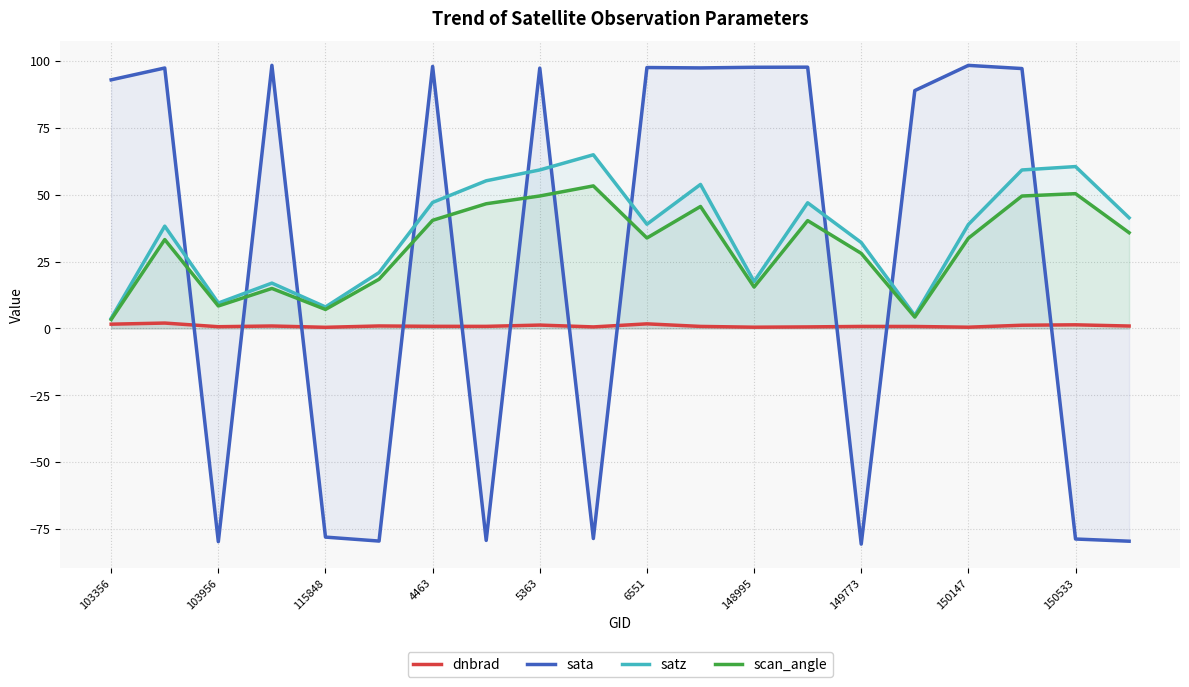

True or false: dnbrad and scan_angle intersect in this chart.

False